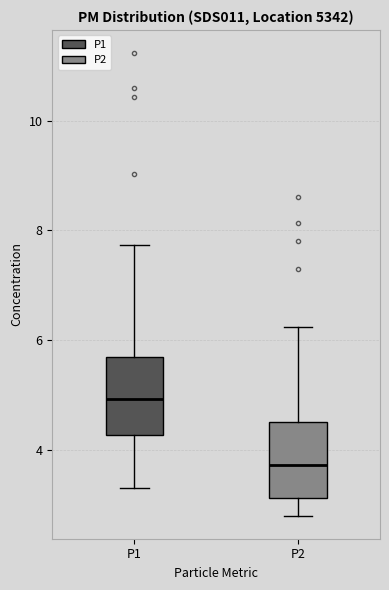

Reading left to right, transcribe this box plot: for each box, give where its median line is, the range the box spans, and where its two whiskers end, as read against the y-axis. The values are not printed on the chart, so give them approximately, as read against the axis.

P1: median 5.0, box 4.2 to 5.6, whiskers 3.4 to 7.8
P2: median 3.8, box 3.2 to 4.6, whiskers 2.8 to 6.2